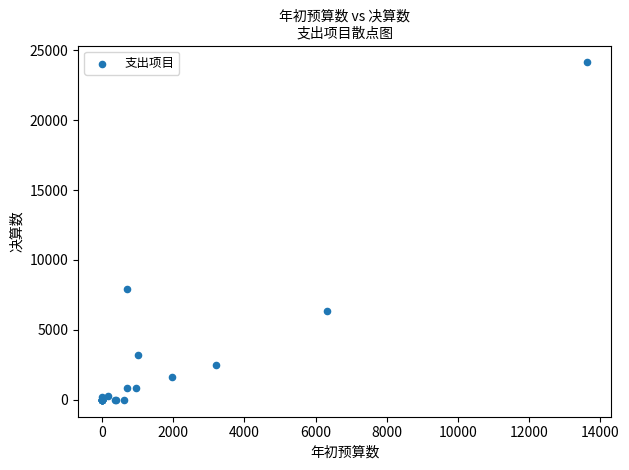

What Y value in the scatter plot is closest to 12062?

7890.7